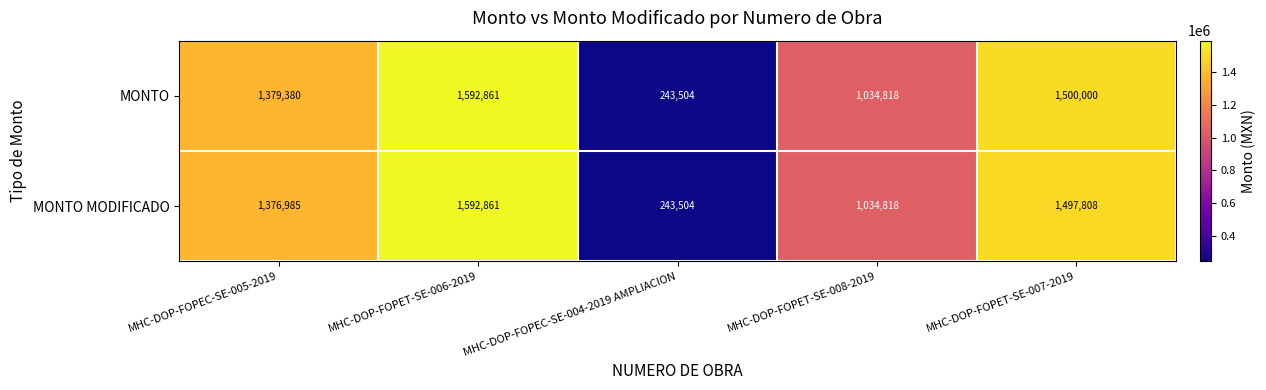

What is the difference between the maximum and minimum values in the MONTO MODIFICADO series?

1349357